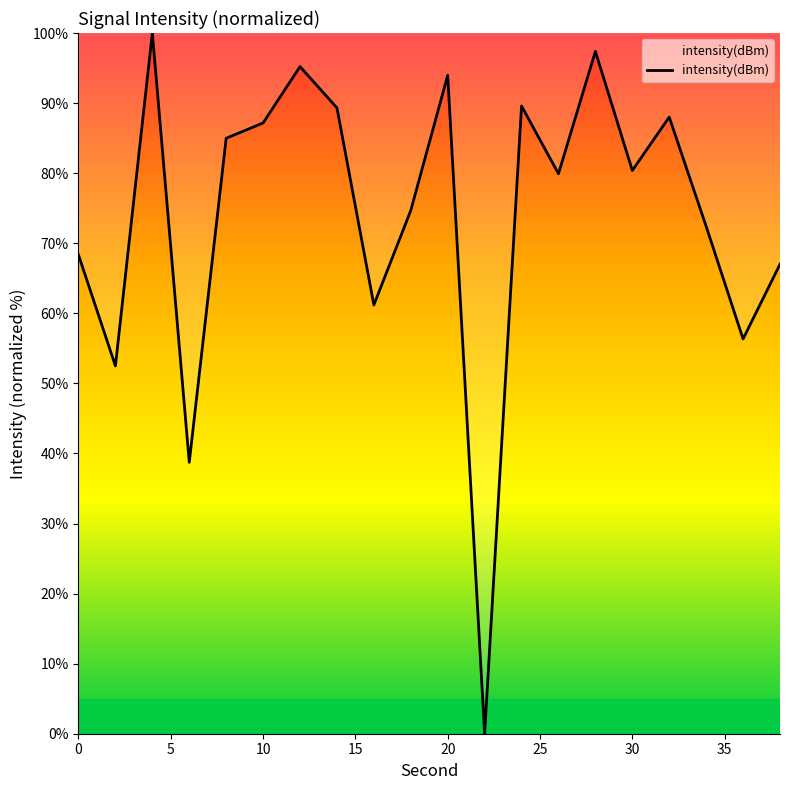

Does the chart have visible grid lines?

No